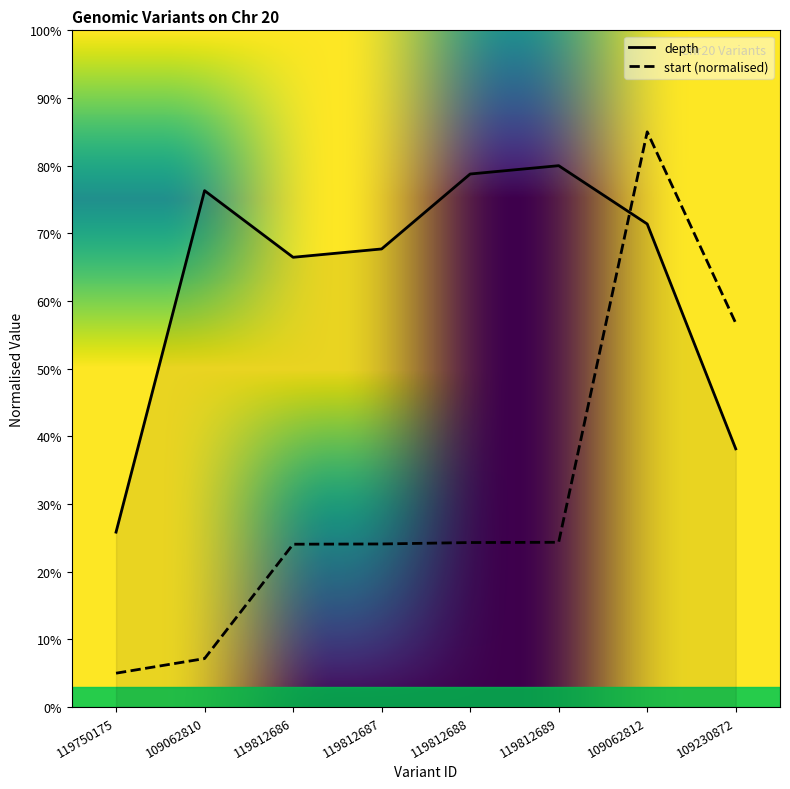

What is the difference between the maximum and minimum values in the depth series?

54.2